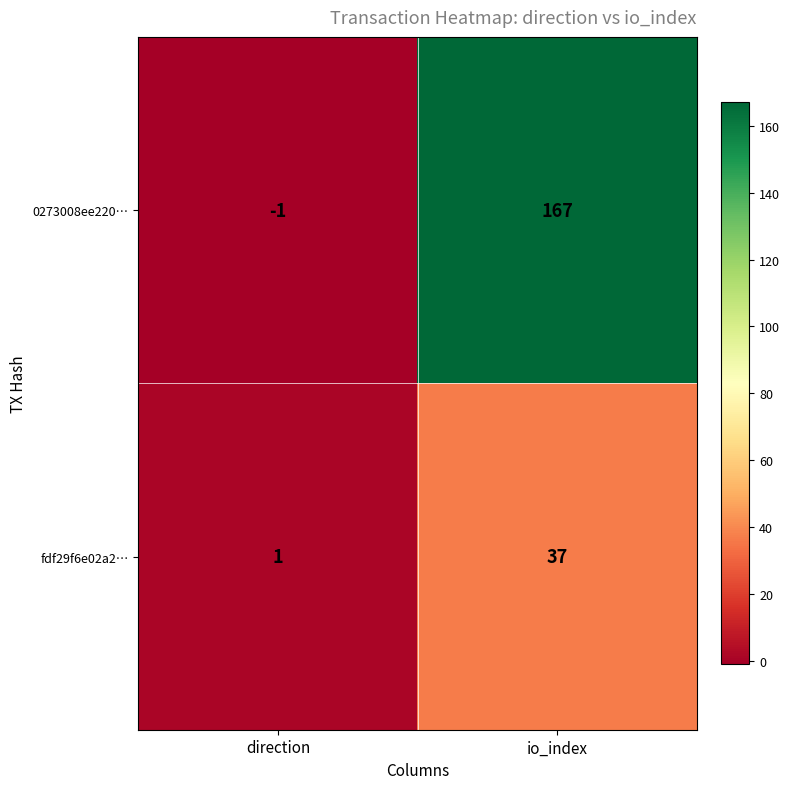

True or false: 0273008ee220… has a value of -1 at direction.

True